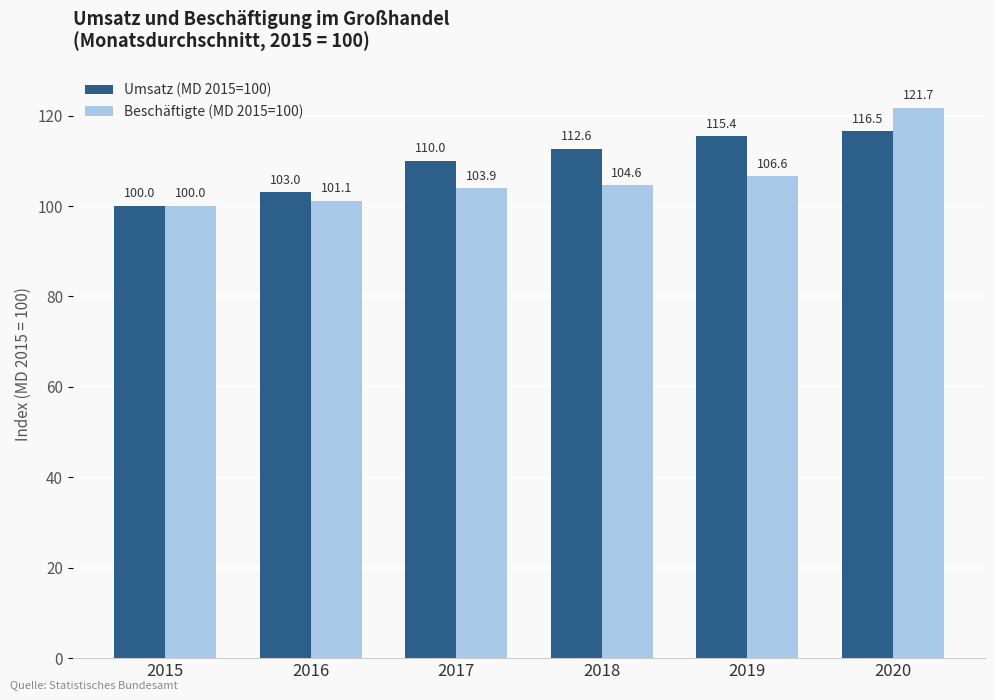

Which series has the largest total across all categories?

Umsatz (MD 2015=100)